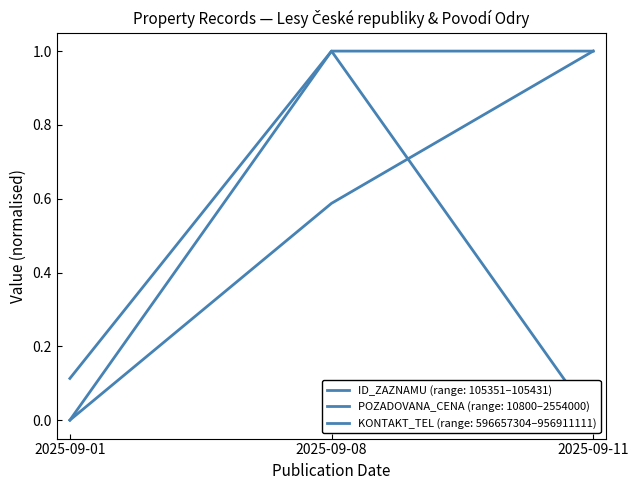

Reading left to right, list all the values displayed in this chart.

ID_ZAZNAMU: 0.0	0.6	1.0
POZADOVANA_CENA: 0.1	1.0	0.0
KONTAKT_TEL: 0.0	1.0	1.0